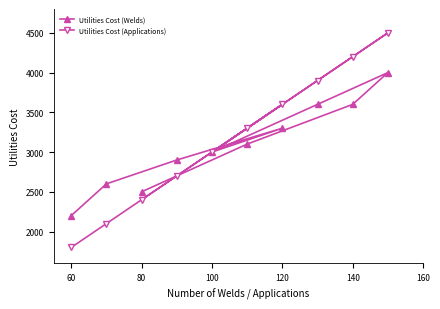

What is the lowest value of the Utilities Cost (Welds) series?

2200